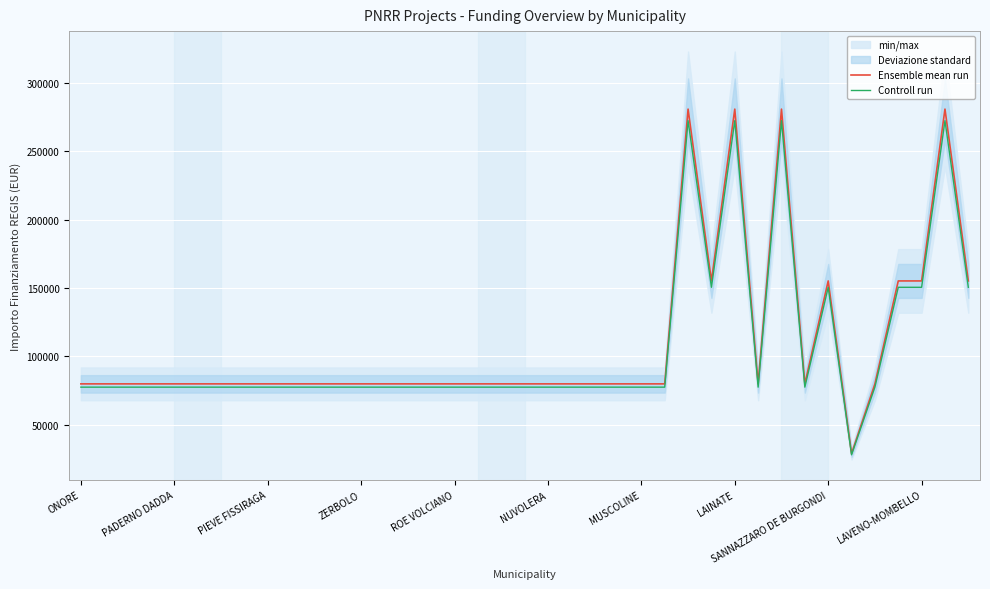

What is the value of the Controll run point at the 29th from the left?

272504.0